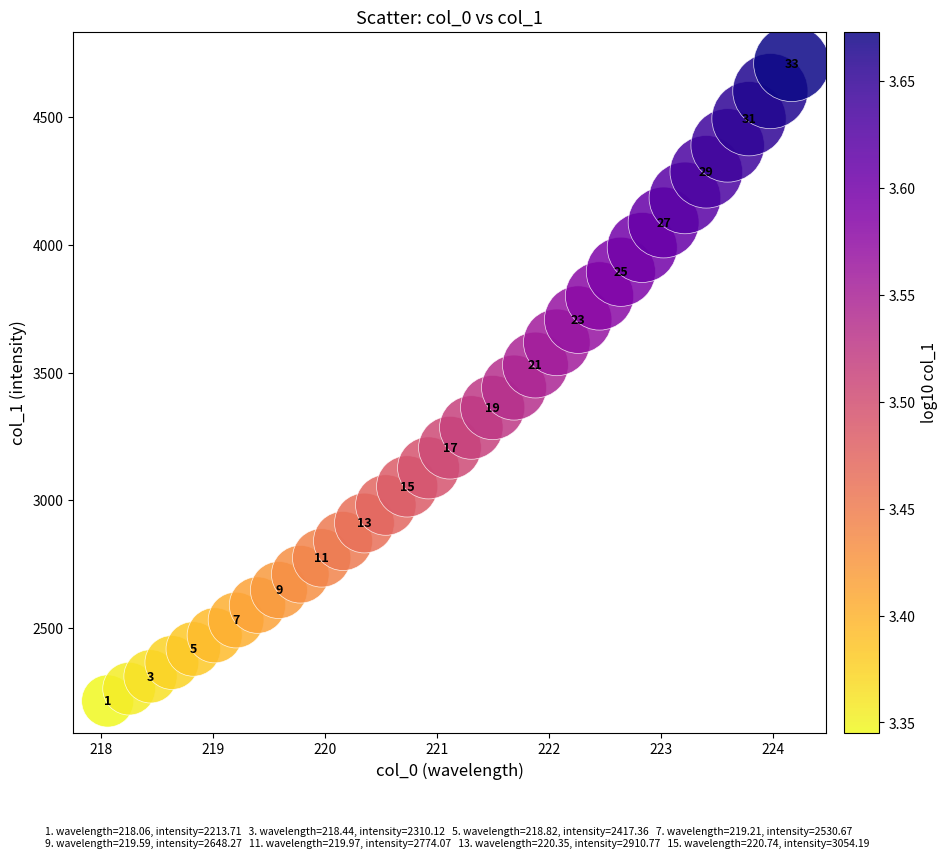

What is the range of X values (max minus min)?

6.1